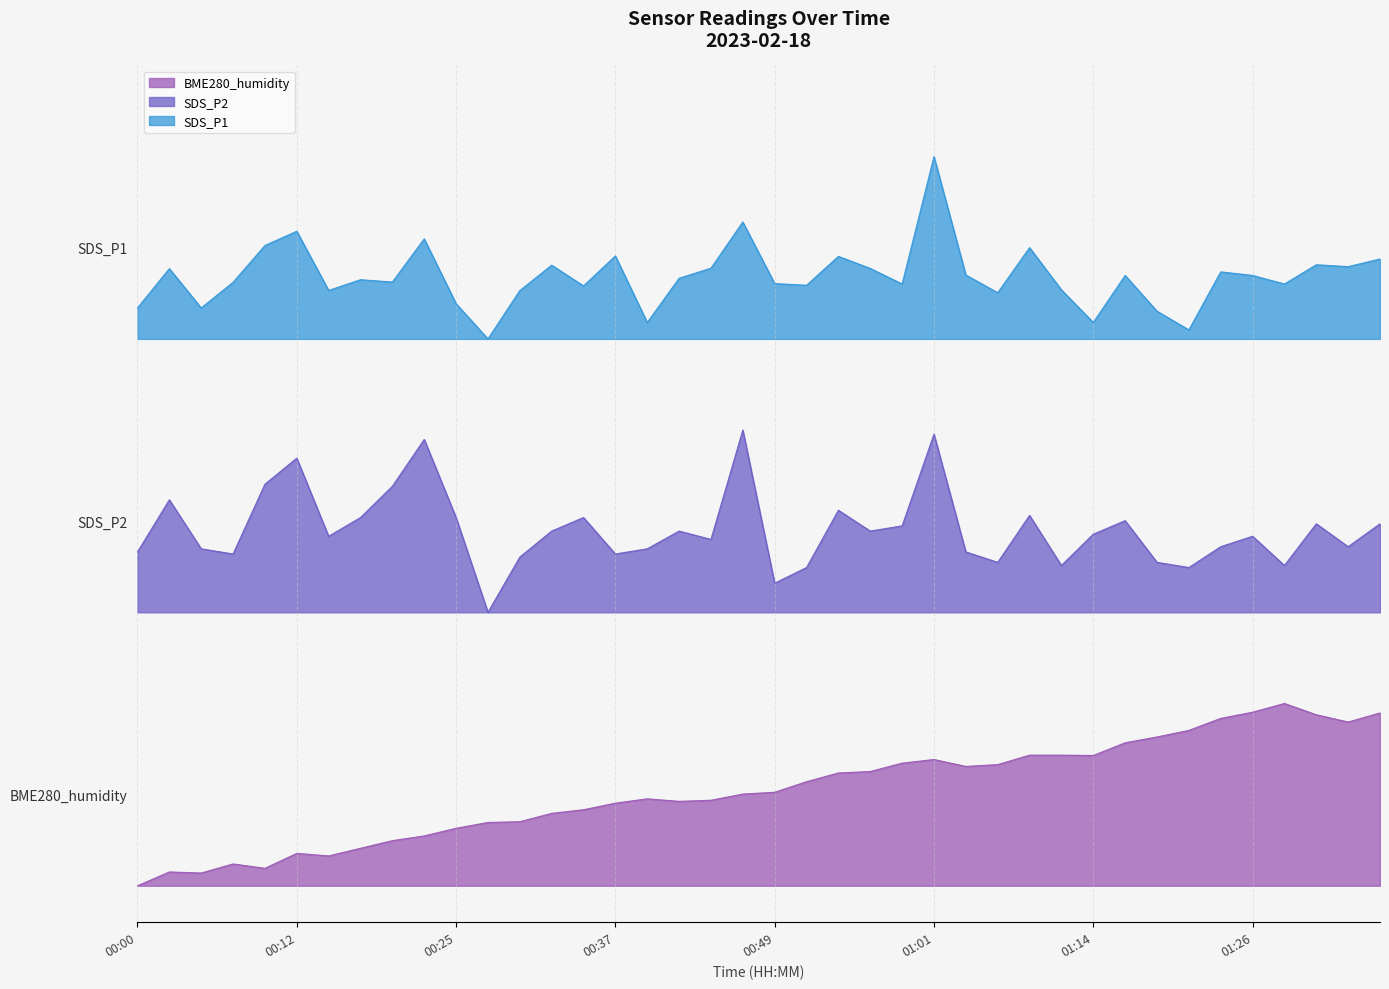

Reading right to left, transcribe all the data shown in this chart.

SDS_P1: 01:36=3.4	01:33=3.4	01:31=3.4	01:28=3.3	01:26=3.3	01:23=3.4	01:21=3.0	01:18=3.2	01:16=3.3	01:14=3.1	01:11=3.3	01:09=3.5	01:06=3.3	01:04=3.4	01:01=4.0	00:59=3.3	00:56=3.4	00:54=3.5	00:52=3.3	00:49=3.3	00:47=3.6	00:44=3.4	00:42=3.3	00:39=3.1	00:37=3.5	00:34=3.3	00:32=3.4	00:30=3.3	00:27=3.0	00:25=3.2	00:22=3.5	00:20=3.3	00:17=3.3	00:15=3.3	00:12=3.6	00:10=3.5	00:08=3.3	00:05=3.2	00:03=3.4	00:00=3.2
SDS_P2: 01:36=2.0	01:33=1.9	01:31=2.0	01:28=1.8	01:26=1.9	01:23=1.9	01:21=1.7	01:18=1.8	01:16=2.0	01:14=1.9	01:11=1.8	01:09=2.0	01:06=1.8	01:04=1.8	01:01=2.5	00:59=2.0	00:56=1.9	00:54=2.1	00:52=1.7	00:49=1.7	00:47=2.5	00:44=1.9	00:42=1.9	00:39=1.8	00:37=1.8	00:34=2.0	00:32=1.9	00:30=1.8	00:27=1.5	00:25=2.0	00:22=2.4	00:20=2.2	00:17=2.0	00:15=1.9	00:12=2.3	00:10=2.2	00:08=1.8	00:05=1.8	00:03=2.1	00:00=1.8
BME280_humidity: 01:36=0.9	01:33=0.9	01:31=0.9	01:28=1.0	01:26=1.0	01:23=0.9	01:21=0.9	01:18=0.8	01:16=0.8	01:14=0.7	01:11=0.7	01:09=0.7	01:06=0.7	01:04=0.7	01:01=0.7	00:59=0.7	00:56=0.6	00:54=0.6	00:52=0.6	00:49=0.5	00:47=0.5	00:44=0.5	00:42=0.5	00:39=0.5	00:37=0.5	00:34=0.4	00:32=0.4	00:30=0.4	00:27=0.3	00:25=0.3	00:22=0.3	00:20=0.2	00:17=0.2	00:15=0.2	00:12=0.2	00:10=0.1	00:08=0.1	00:05=0.1	00:03=0.1	00:00=0.0